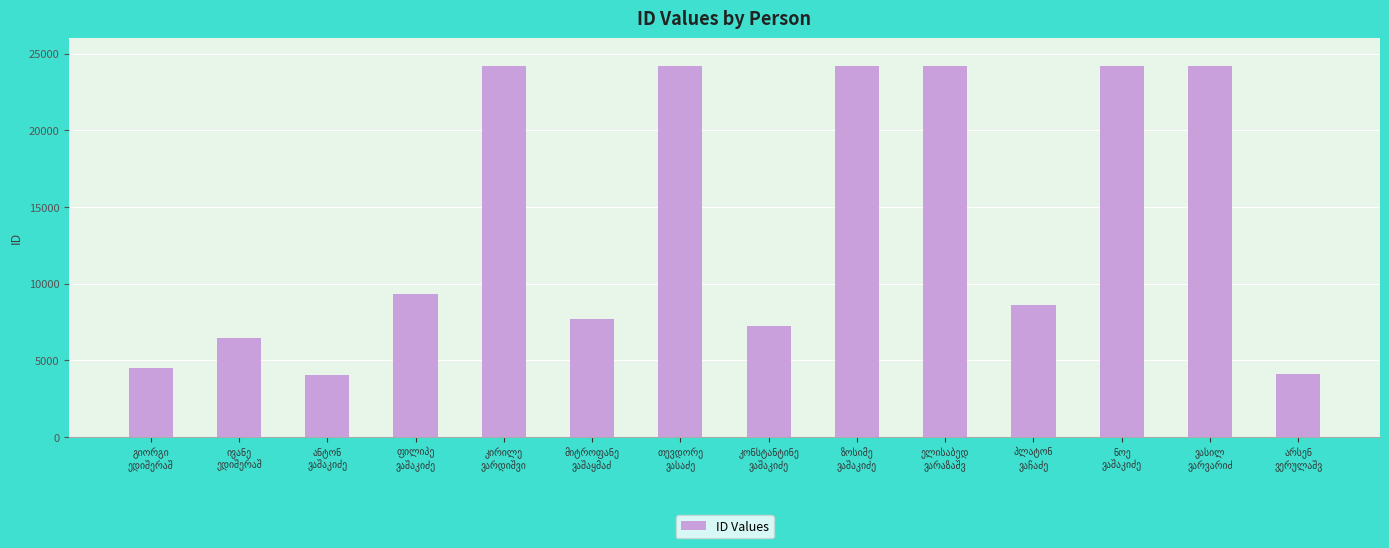

What is the smallest value displayed?

4032